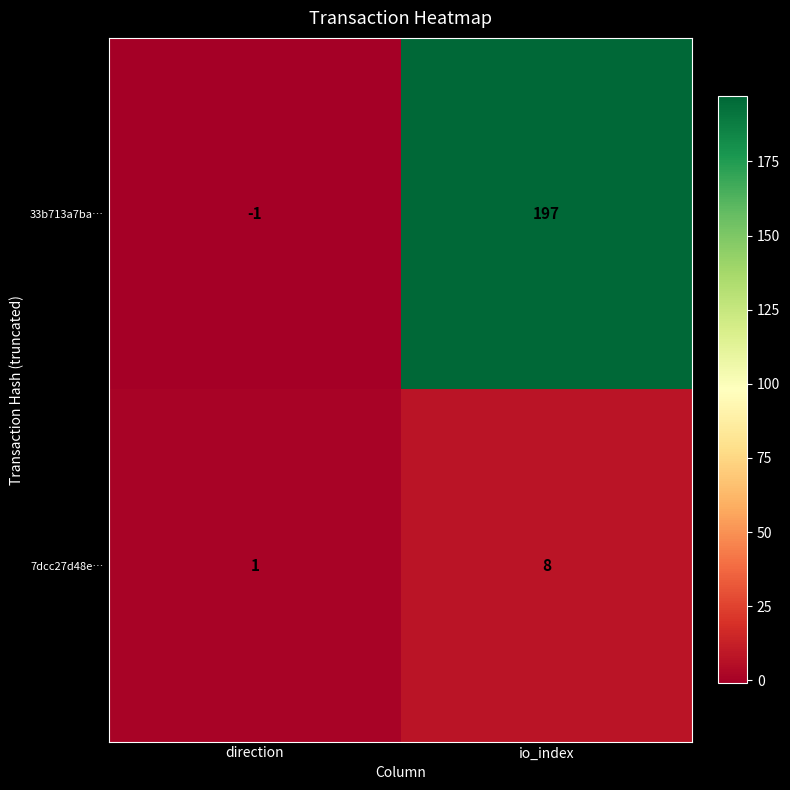

Rank the series by their maximum value, from lowest to highest.

7dcc27d48e…, 33b713a7ba…